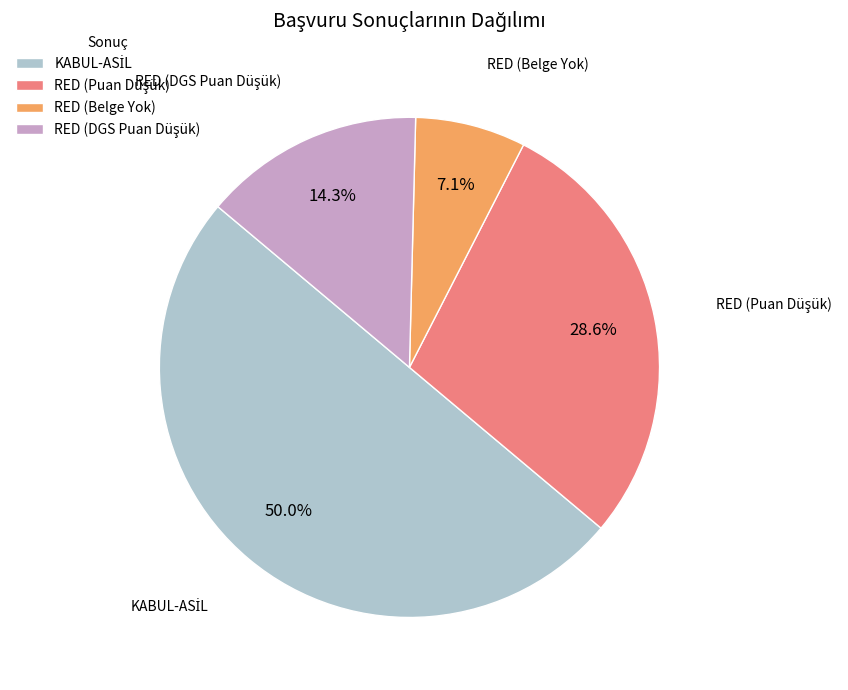

What is the smallest slice in the pie chart?

RED (Belge Yok)